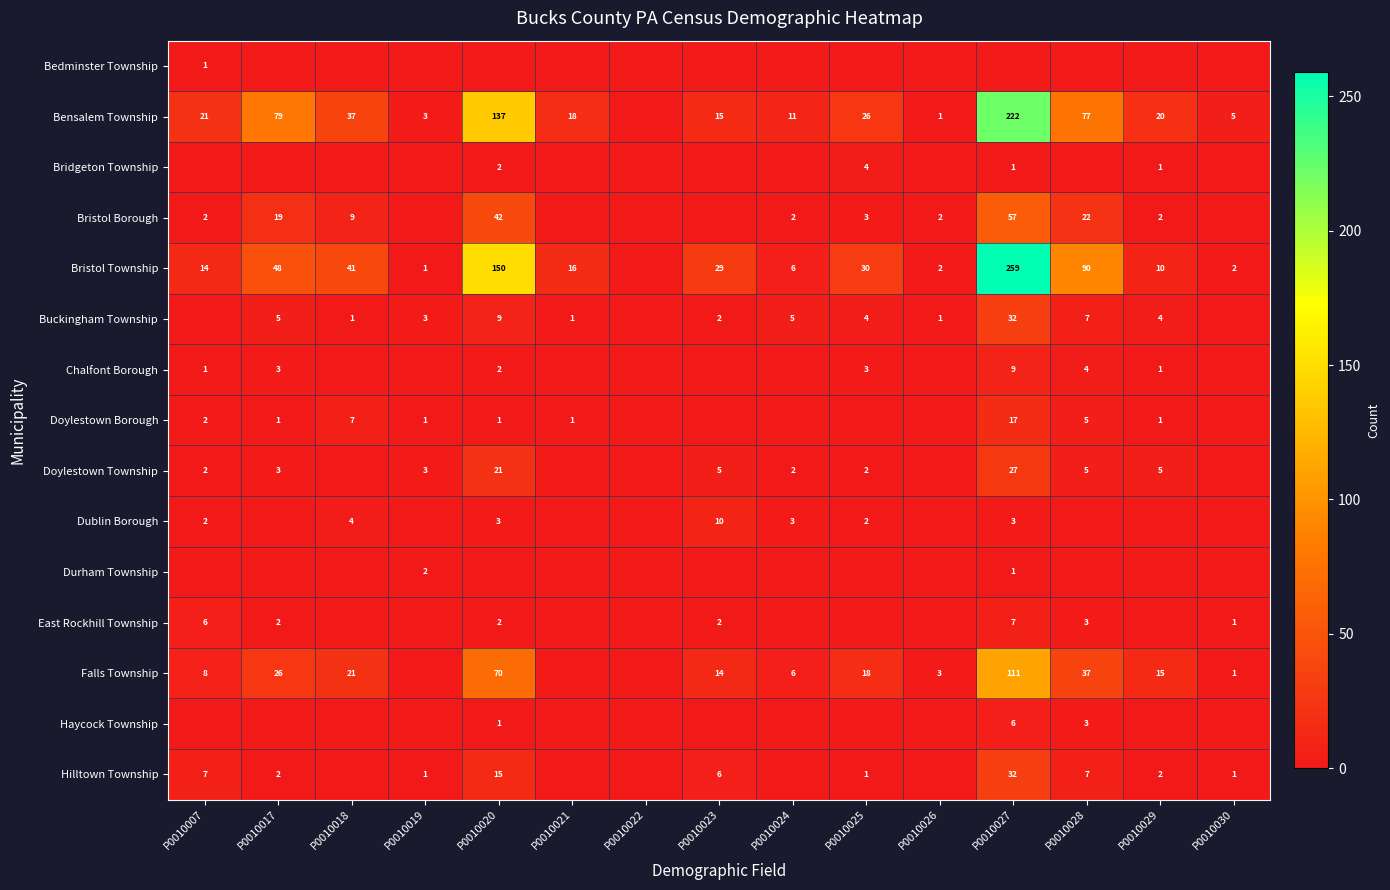

At which category is the sum across all series the highest?

P0010027